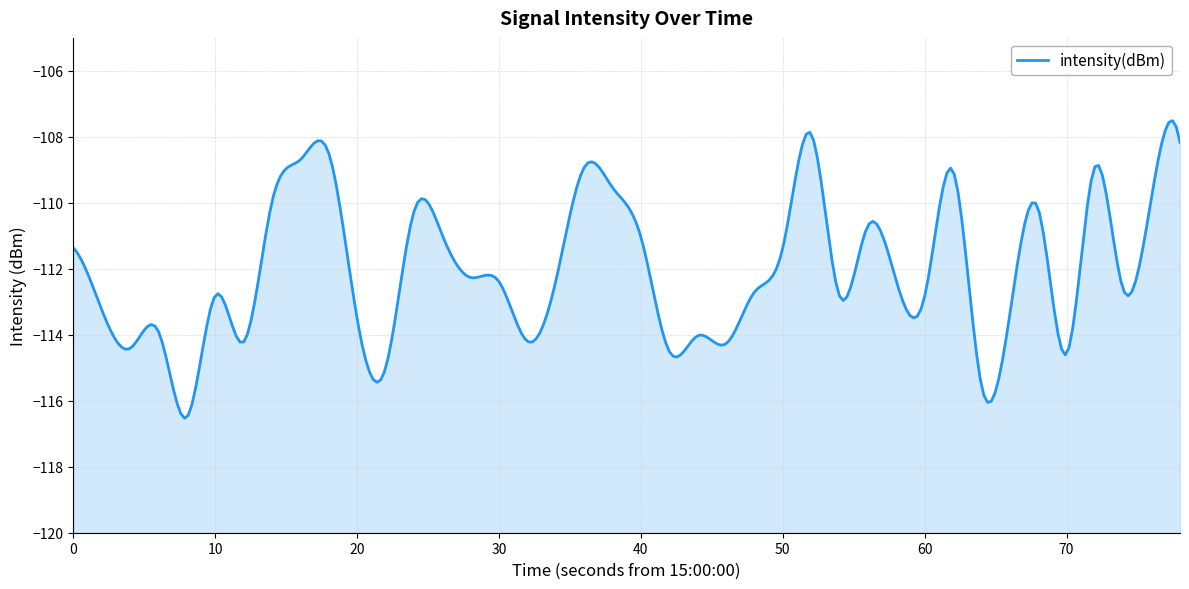

What is the value of the 7th point from the left?

-114.2